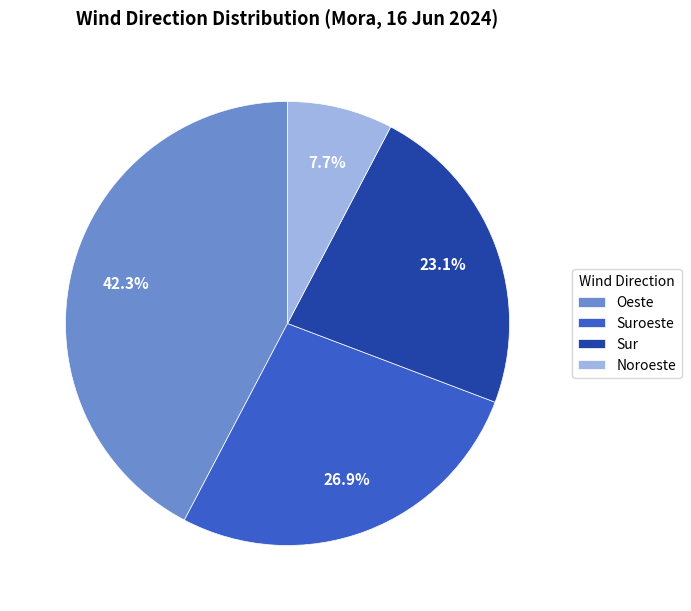

The Noroeste slice represents 8% of the pie. True or false?

True